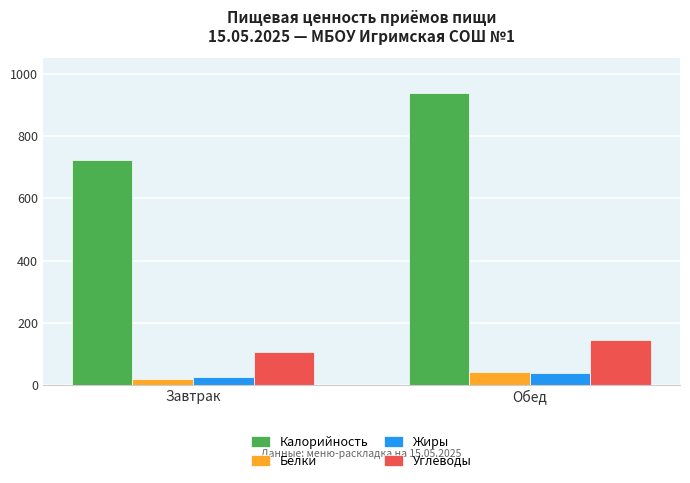

The value of Углеводы at Обед is 192.3. True or false?

False